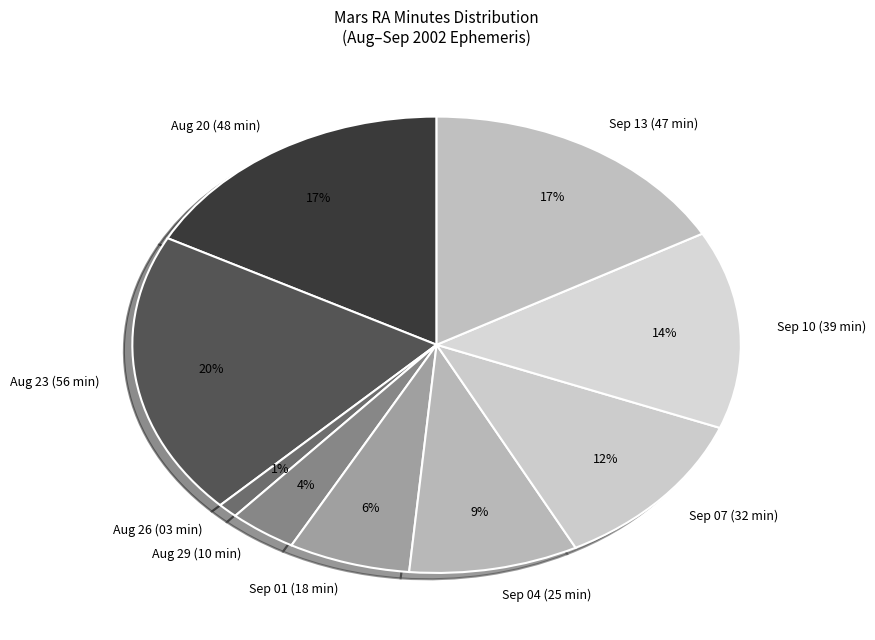

Combined, do Aug 26 (03 min) and Aug 20 (48 min) account for over 50%?

No